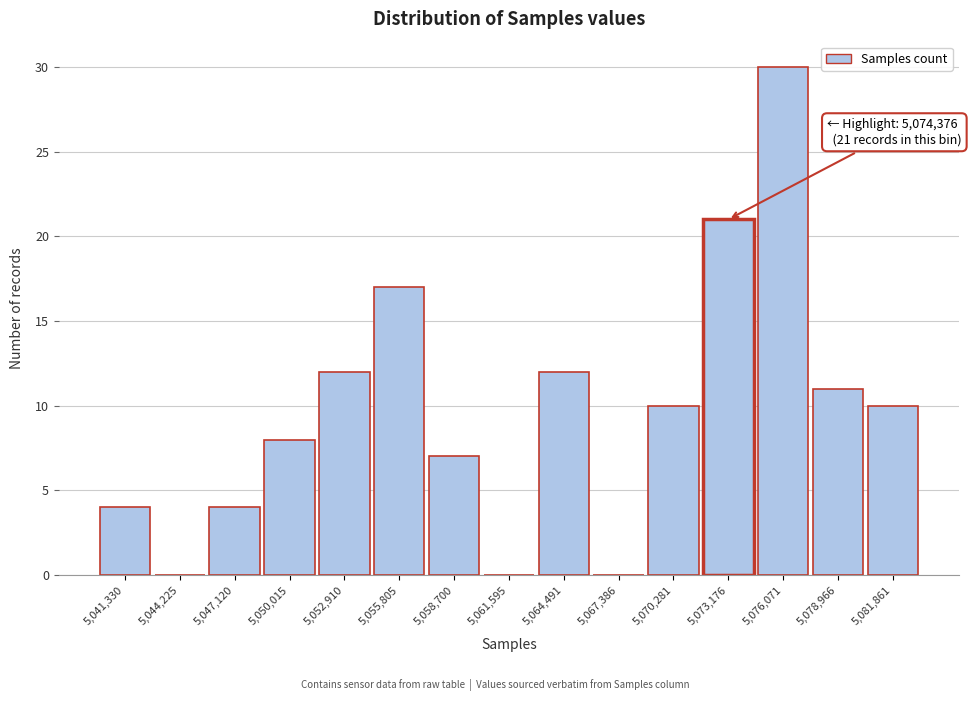

Reading left to right, extract all data points from this chart.

5,041,330=4	5,044,225=0	5,047,120=4	5,050,015=8	5,052,910=12	5,055,805=17	5,058,700=7	5,061,595=0	5,064,491=12	5,067,386=0	5,070,281=10	5,073,176=21	5,076,071=30	5,078,966=11	5,081,861=10